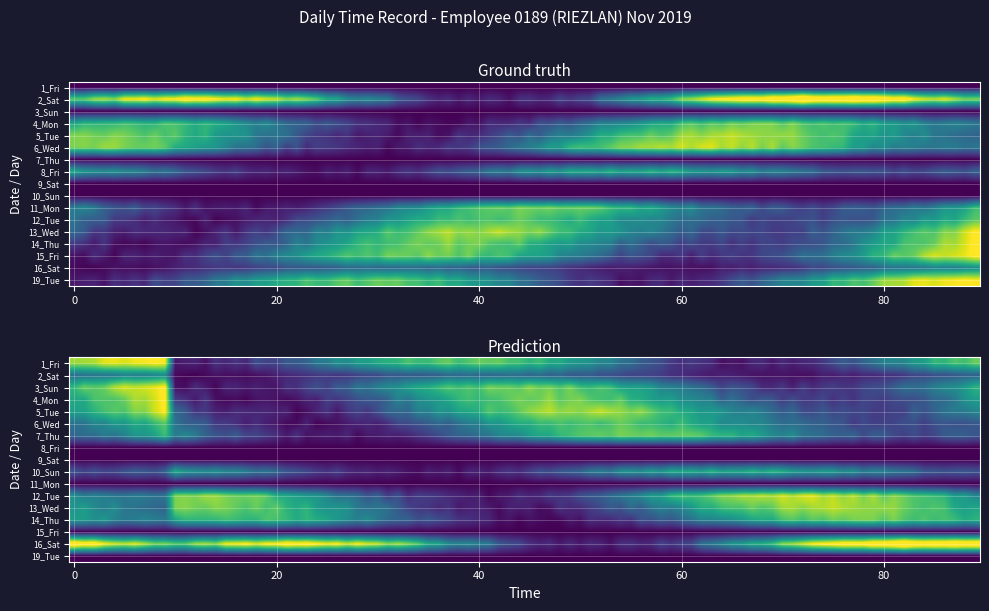

Which series has the widest spread of values?

1_Fri